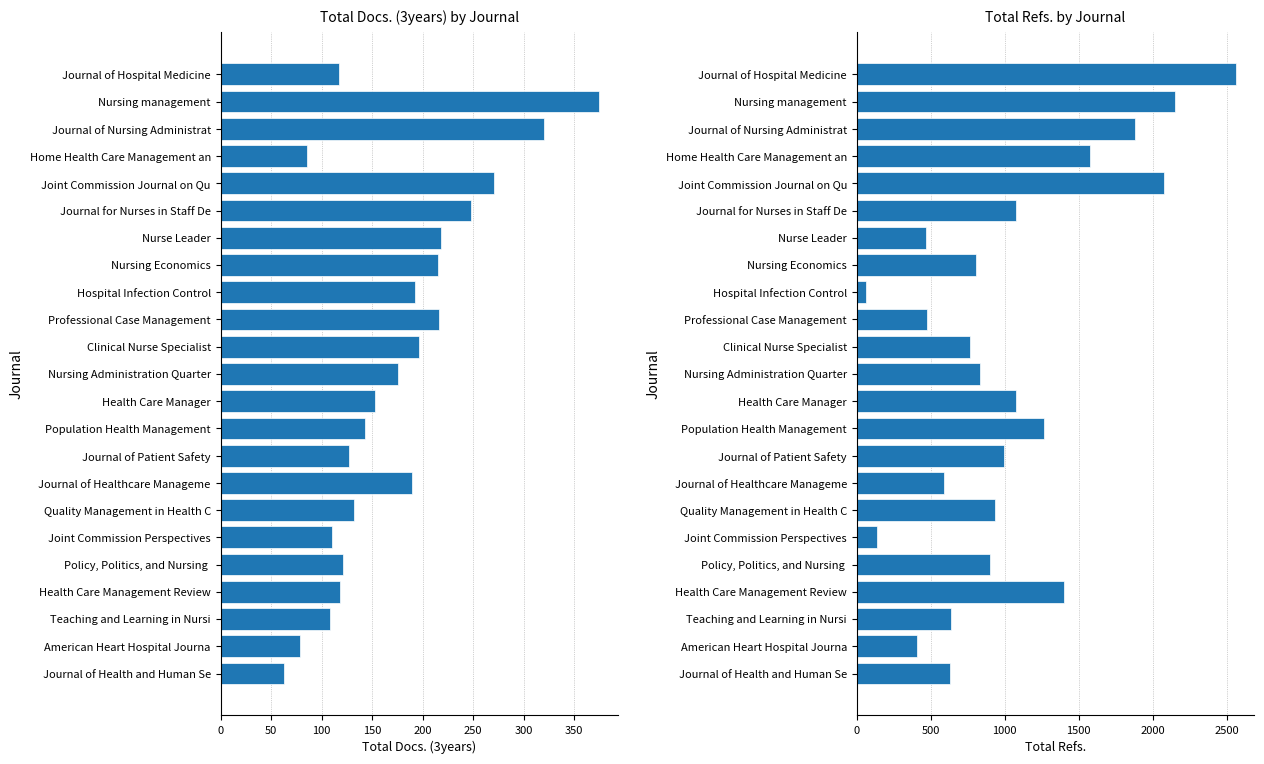

What position from the left is Journal of Health and Human Se?

23